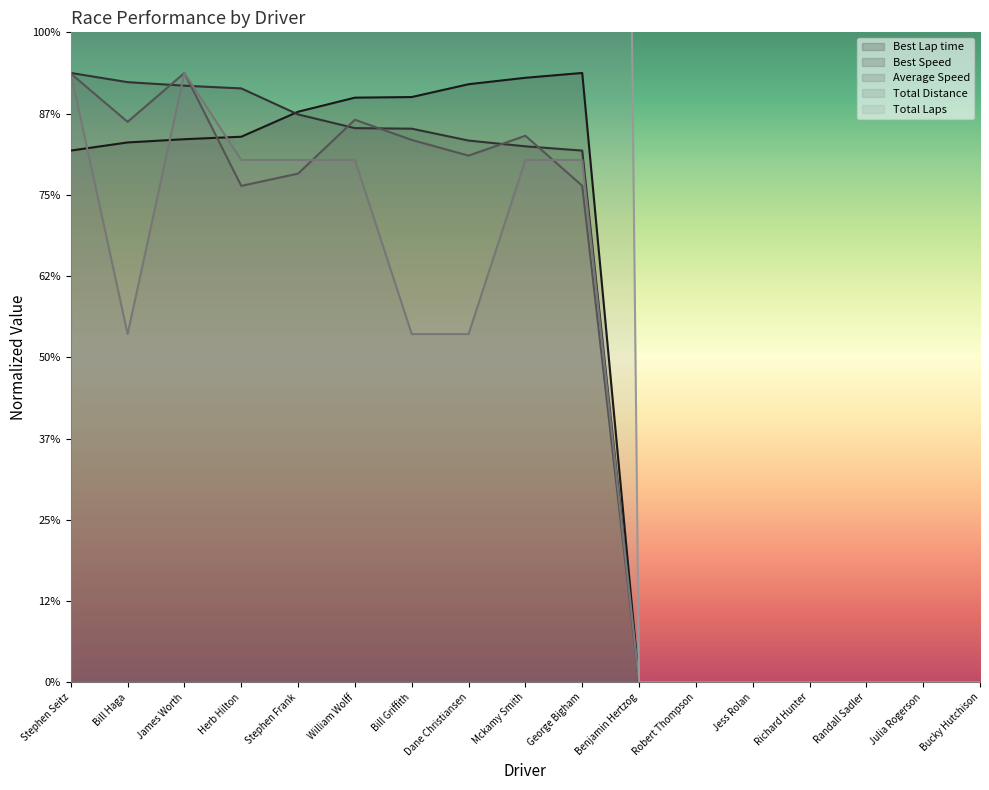

Which series has the largest range (max minus min)?

Total Laps